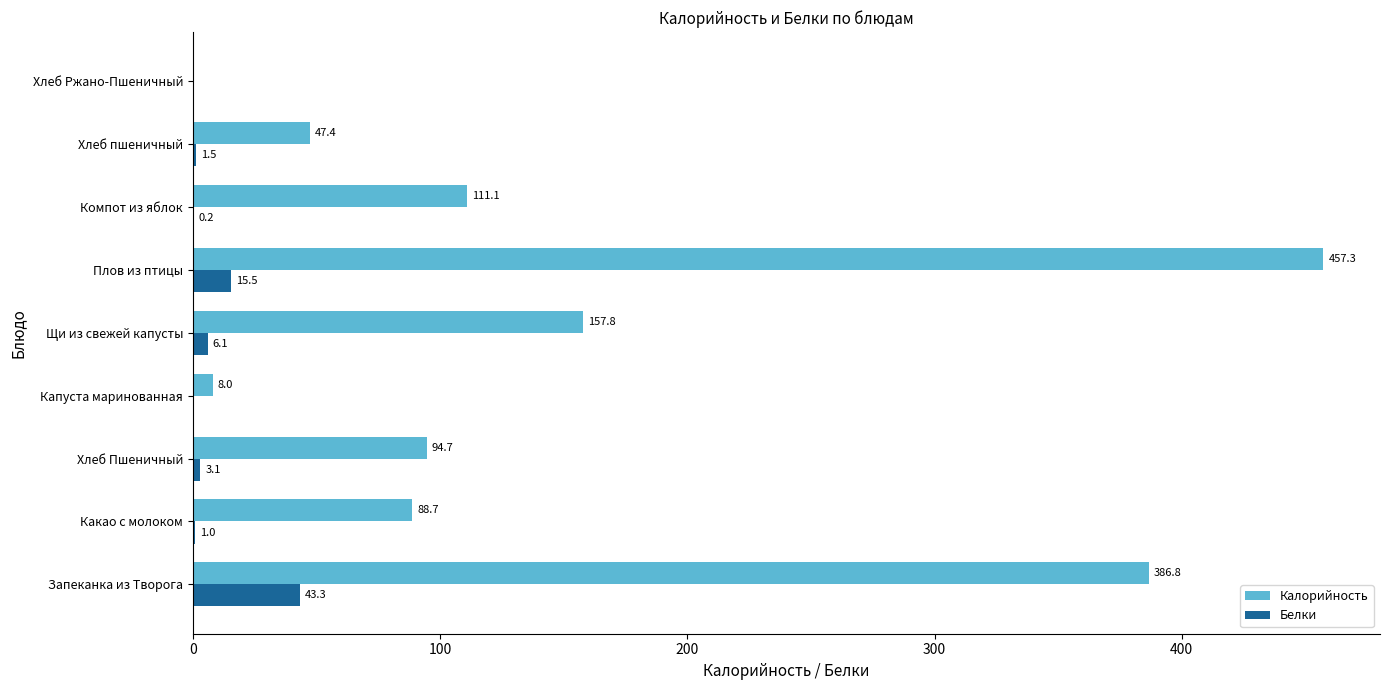

What value does the Калорийность series have at Запеканка из Творога?

386.8